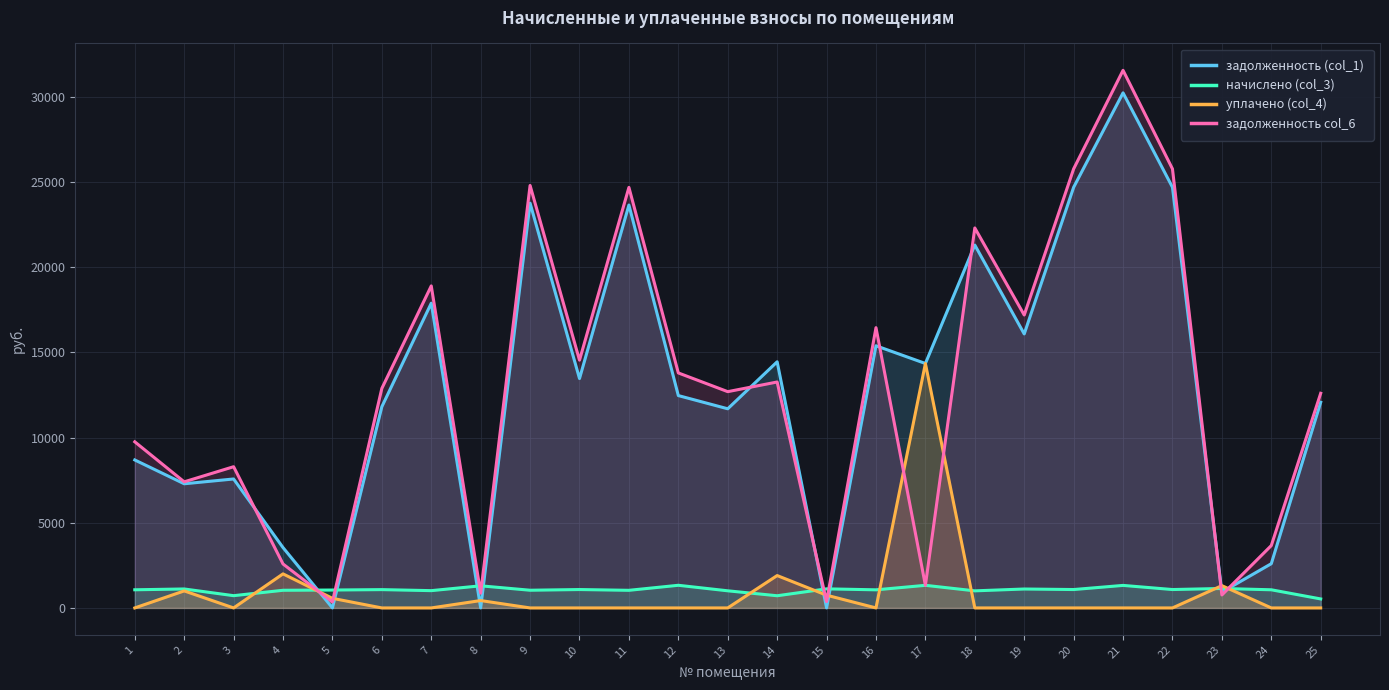

The задолженность (col_1) series shows 0.6 at 15. True or false?

False